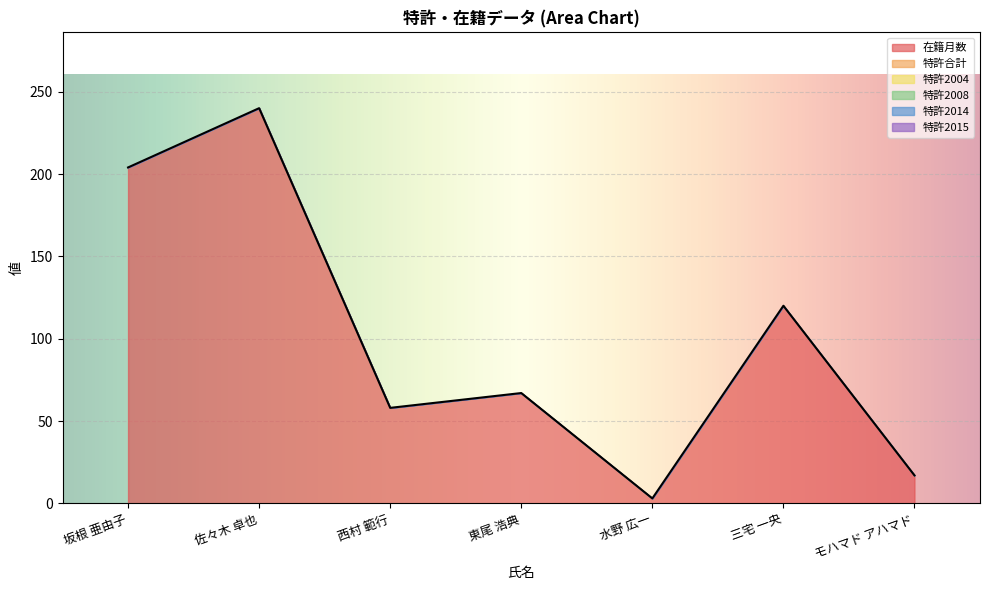

True or false: 特許2014 has a value of 0 at 佐々木 卓也.

True